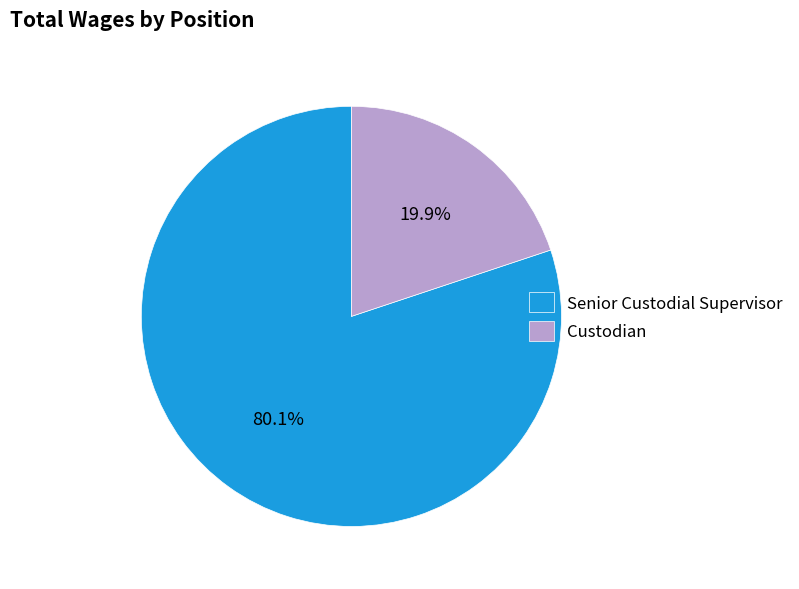

Do Senior Custodial Supervisor and Custodian together represent more than half of the pie?

Yes